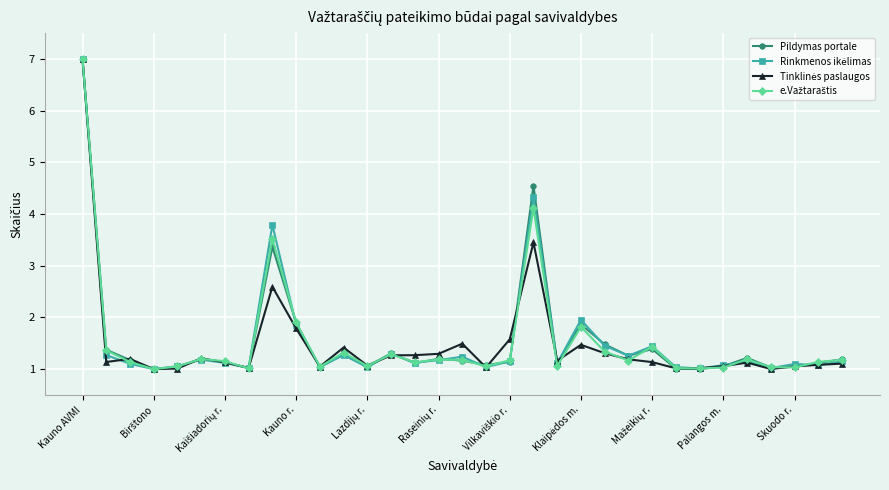

True or false: Pildymas portale has more than 1 interior local peaks.

True